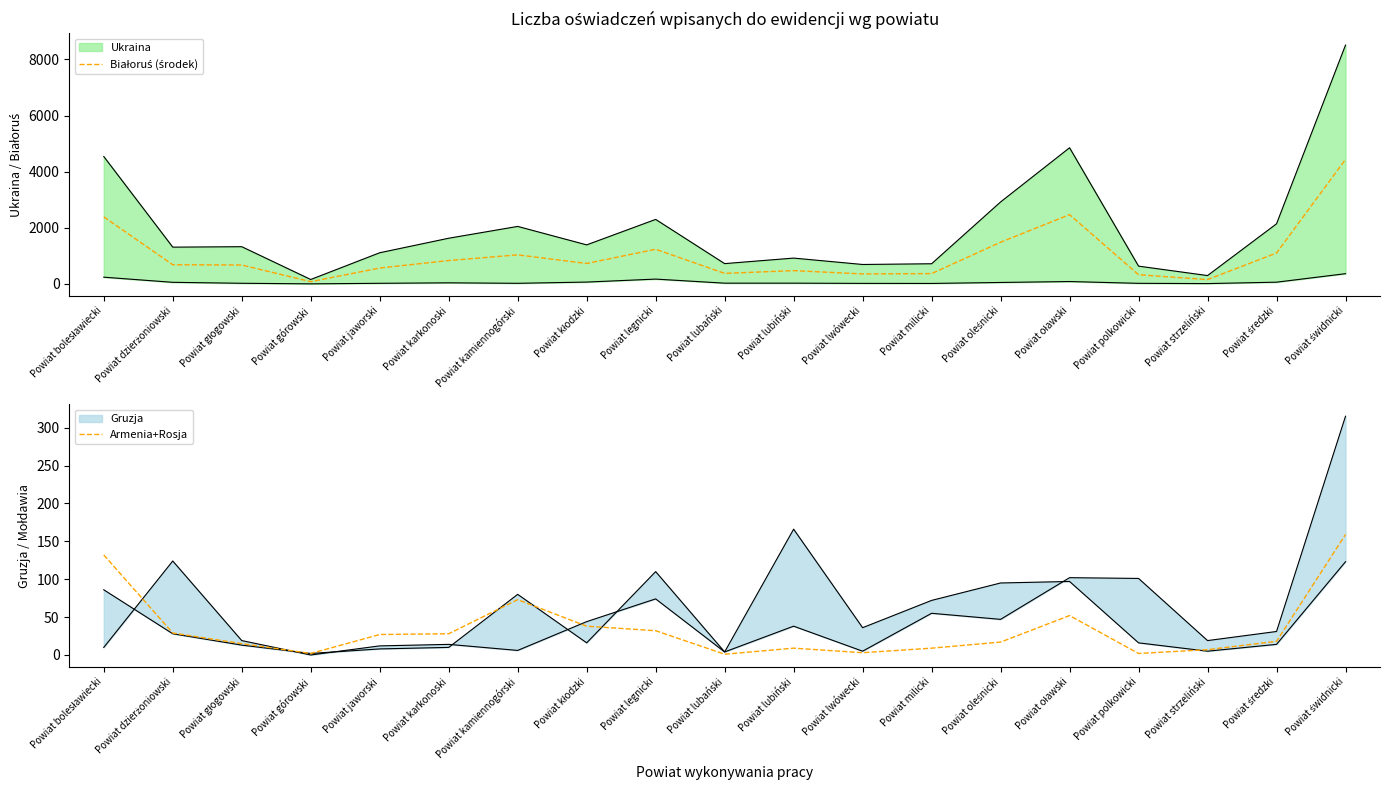

Which series changed the most between Powiat bolesławiecki and Powiat legnicki?

Białoruś (środek)